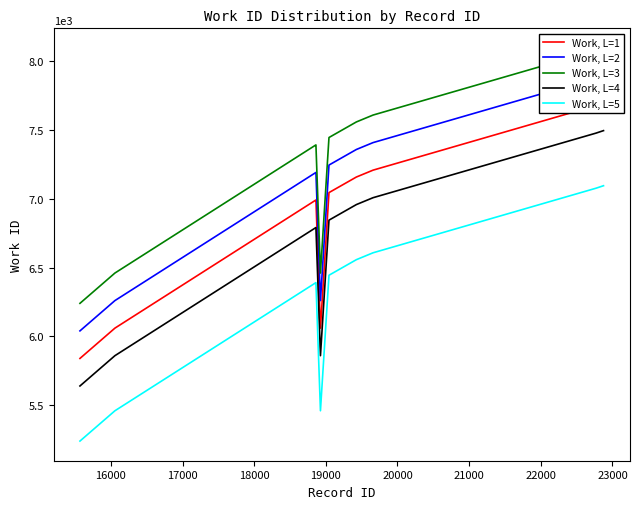

True or false: Work, L=5 and Work, L=4 cross at least once.

False